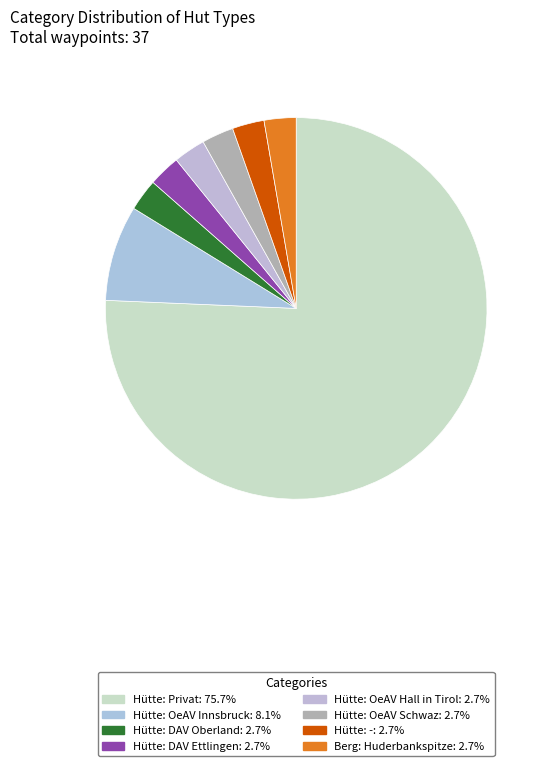

How many segments does this pie chart have?

8